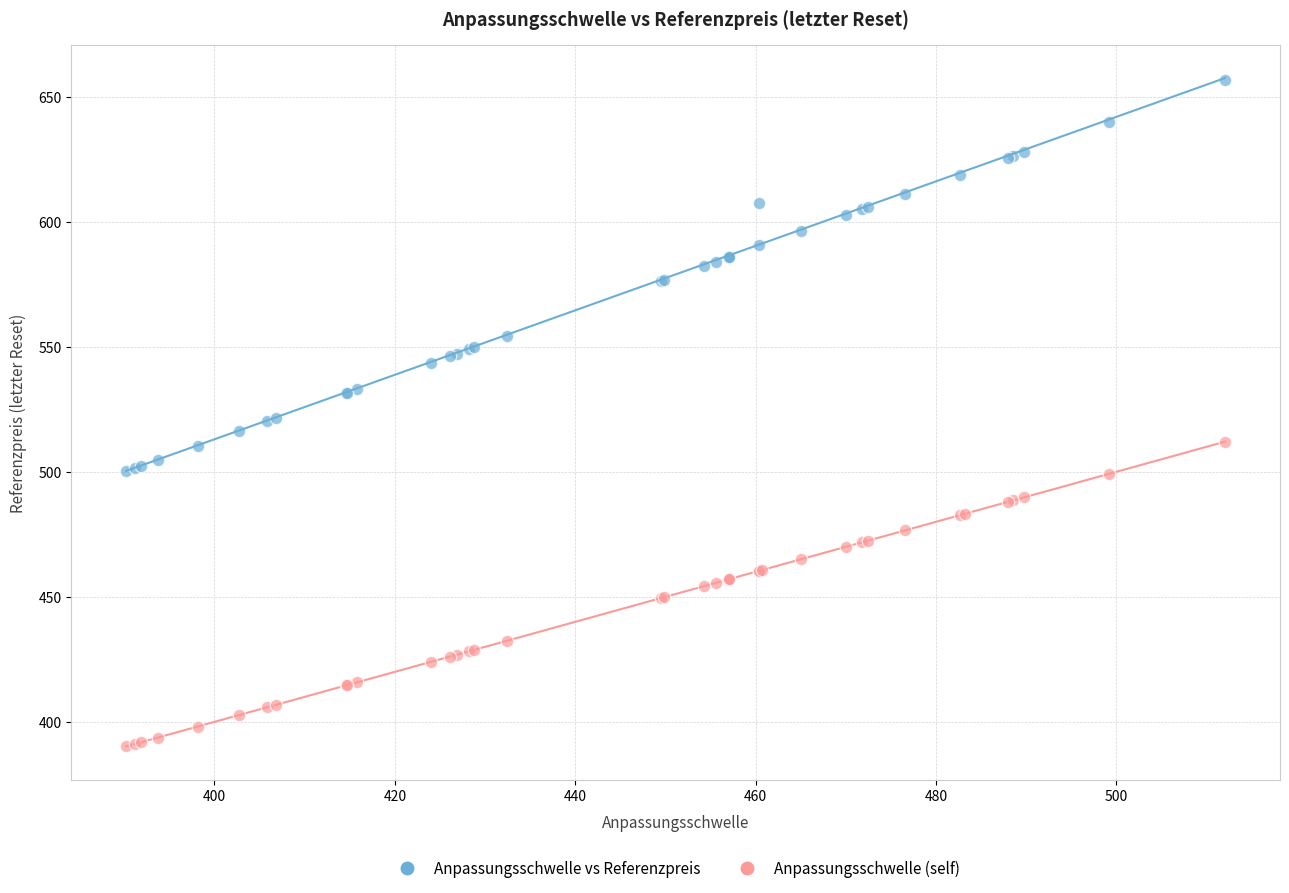

Which series has the largest Y range (max minus min)?

Anpassungsschwelle vs Referenzpreis